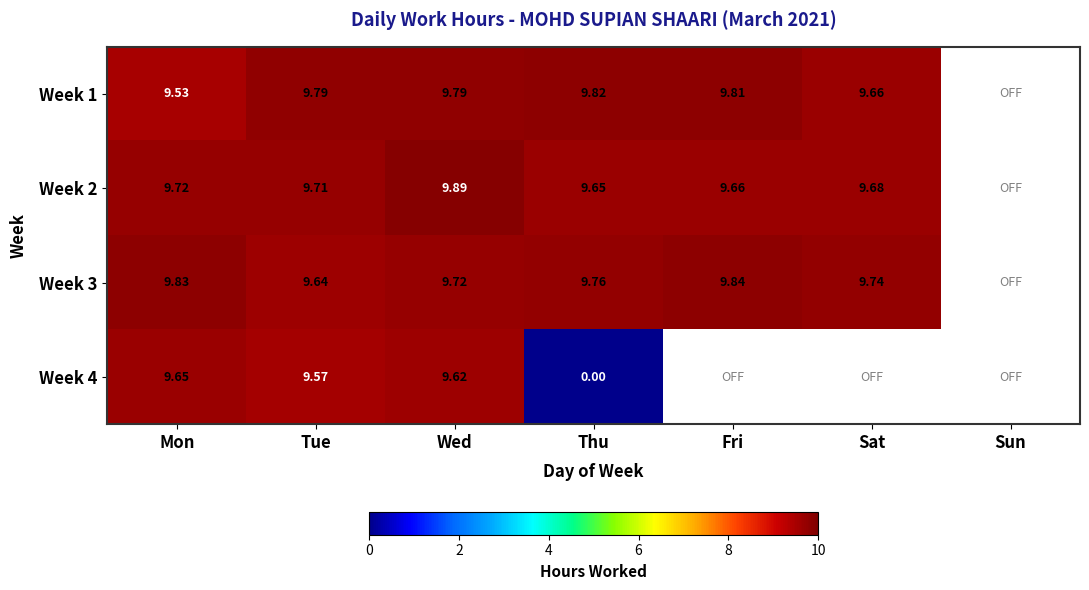

How many data points does each series have?

7